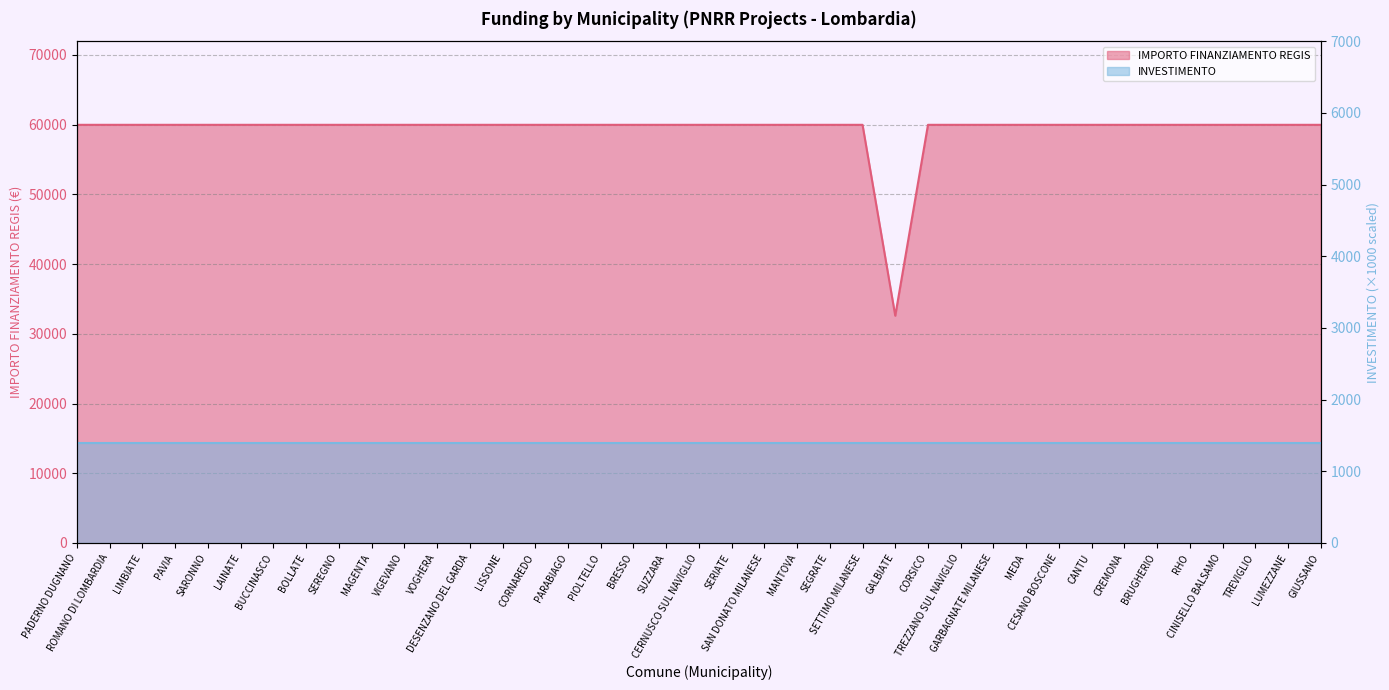

Which category has the highest value across all series?

PADERNO DUGNANO